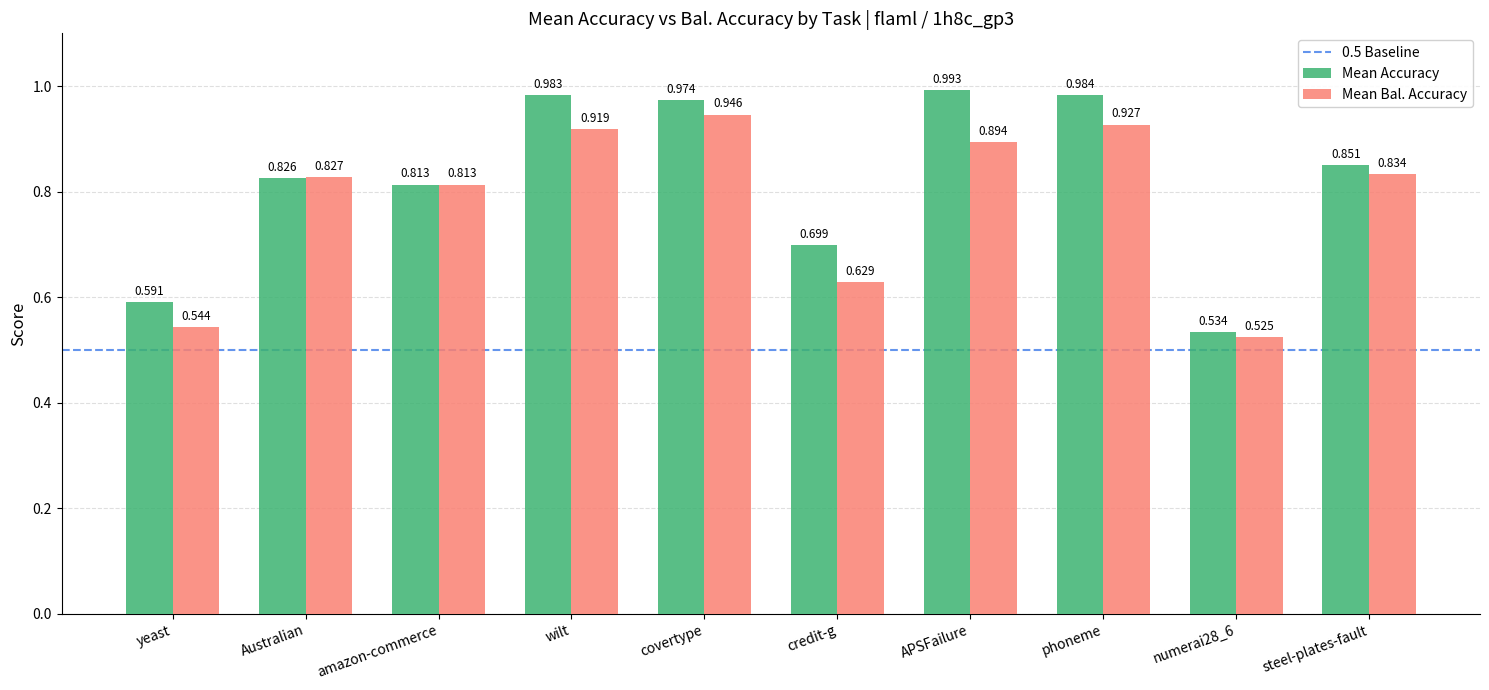

How many bars are there in each group?

2